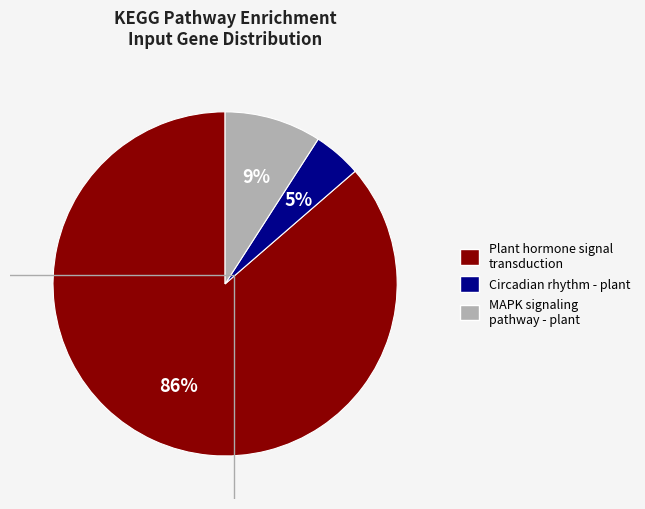

True or false: MAPK signaling pathway - plant accounts for 17% of the total.

False